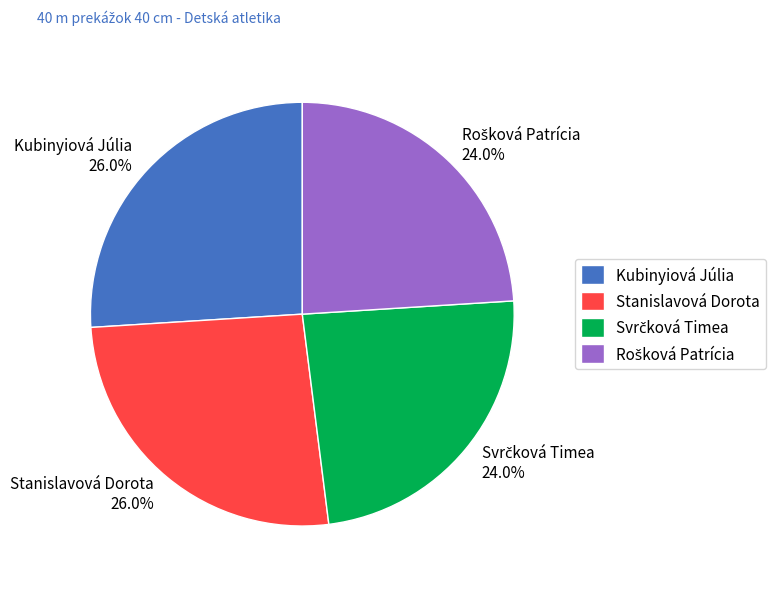

How many segments does this pie chart have?

4